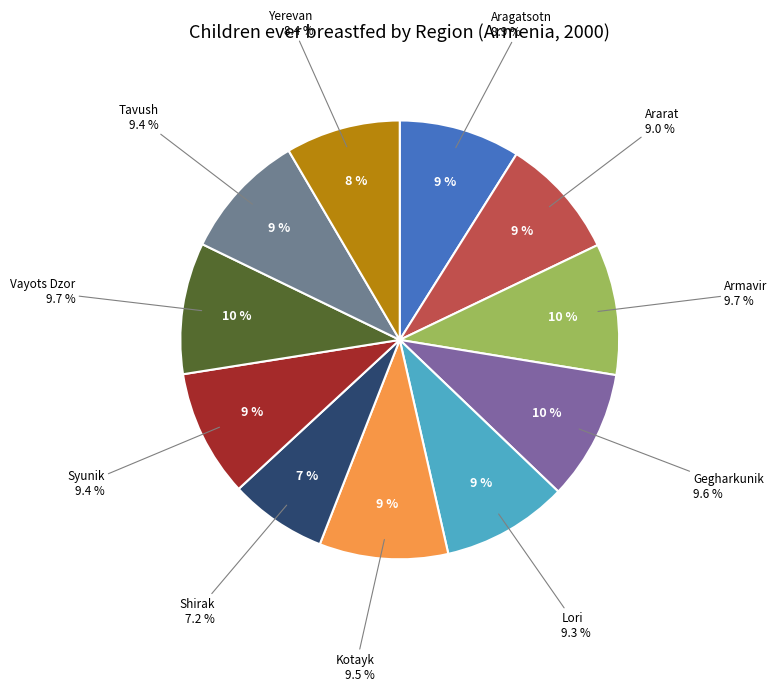

To the nearest percent, what percentage of the pie is Lori?

9%